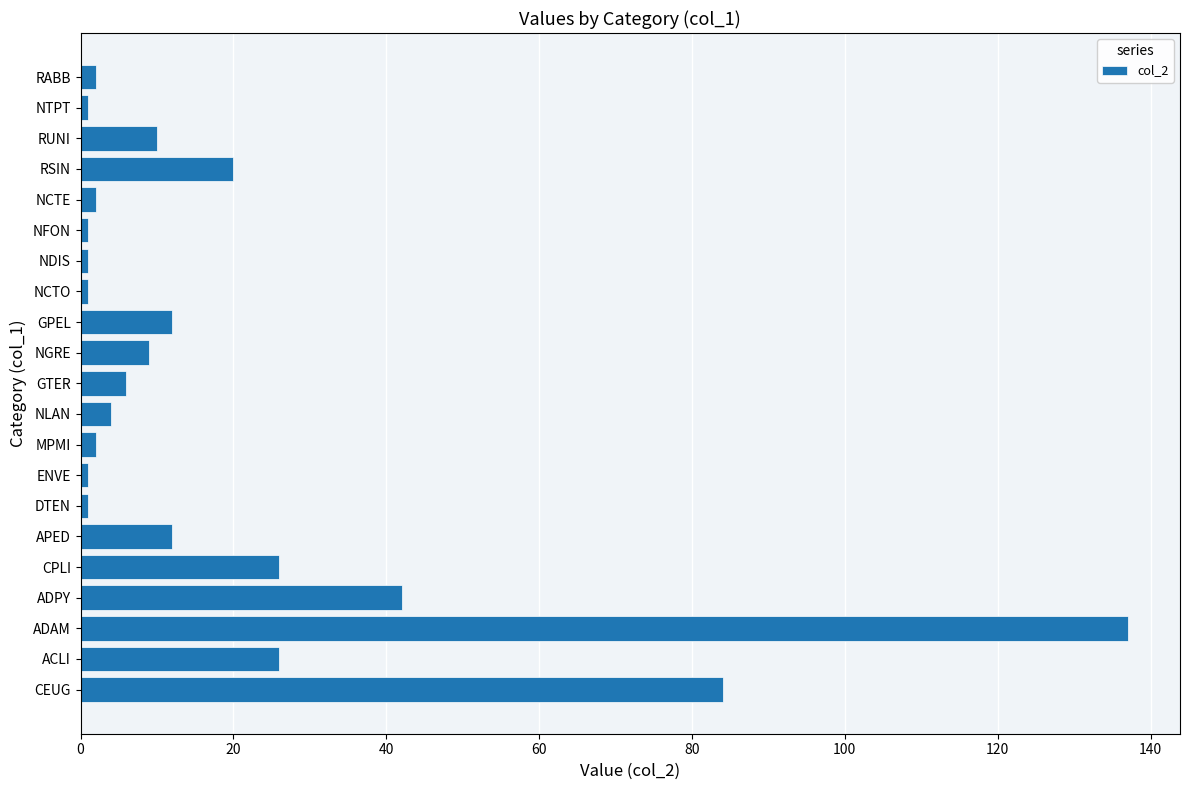

What is the change in value from GPEL to RSIN?

+8